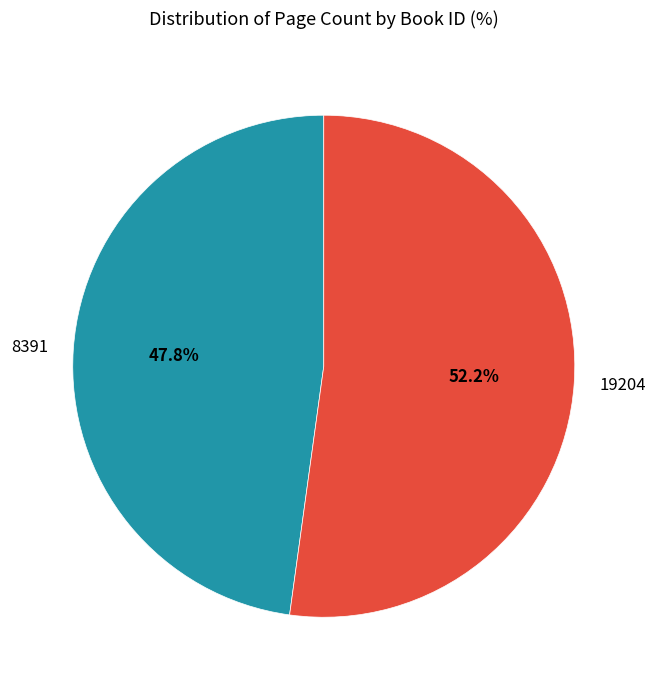

Which category has the biggest portion of the pie?

19204